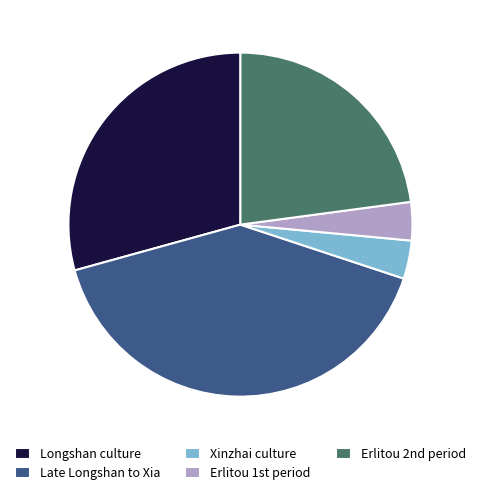

Is it true that Longshan culture is 22% of the pie?

False